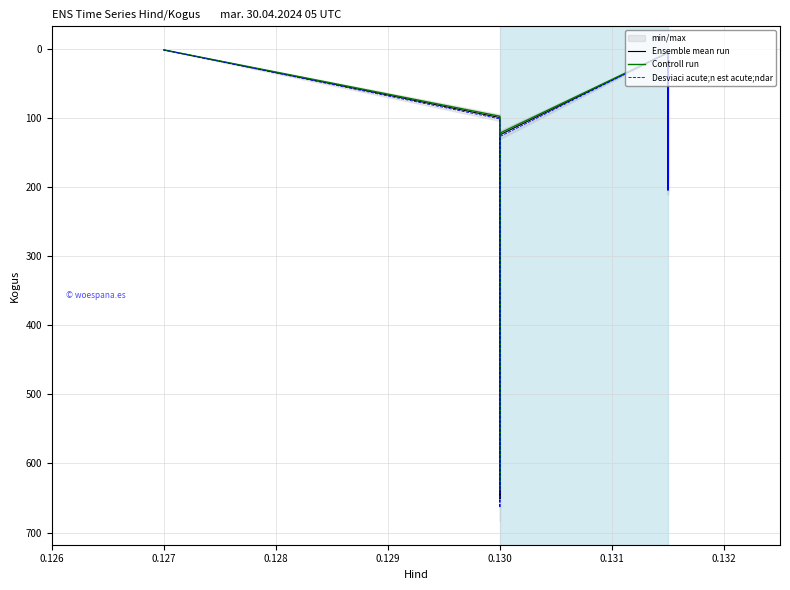

What is the minimum value shown in the chart?

1.0